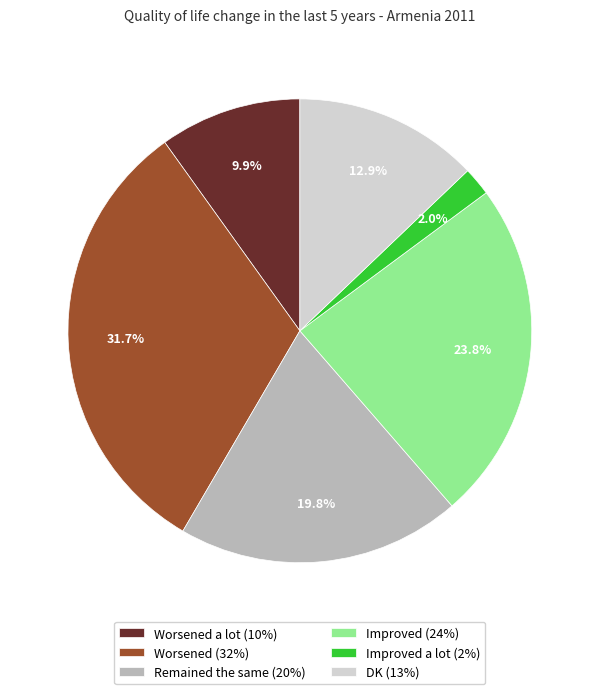

What is the ratio of the value at Worsened (32%) to the value at Remained the same (20%)?

1.6